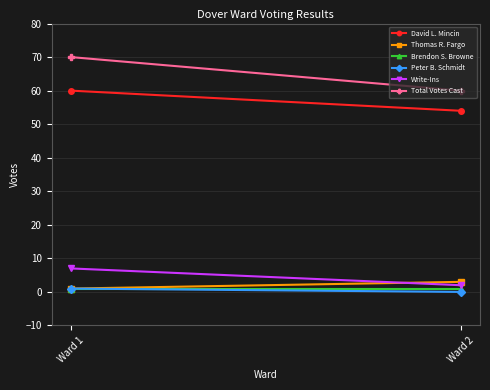

Reading right to left, transcribe all the data shown in this chart.

David L. Mincin: 54	60
Thomas R. Fargo: 3	1
Brendon S. Browne: 1	1
Peter B. Schmidt: 0	1
Write-Ins: 2	7
Total Votes Cast: 60	70